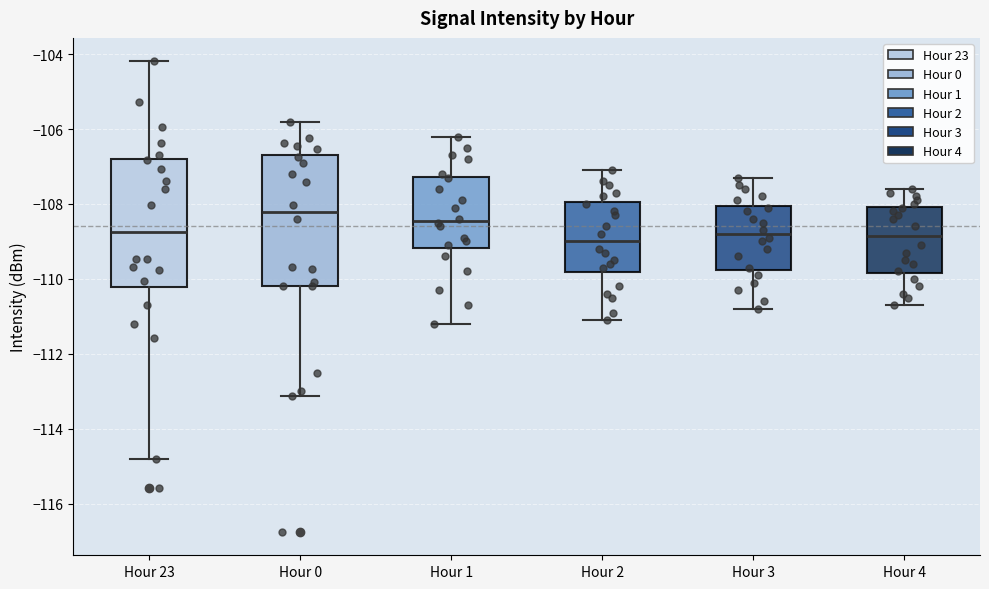

Which box has the highest median line?

Hour 0